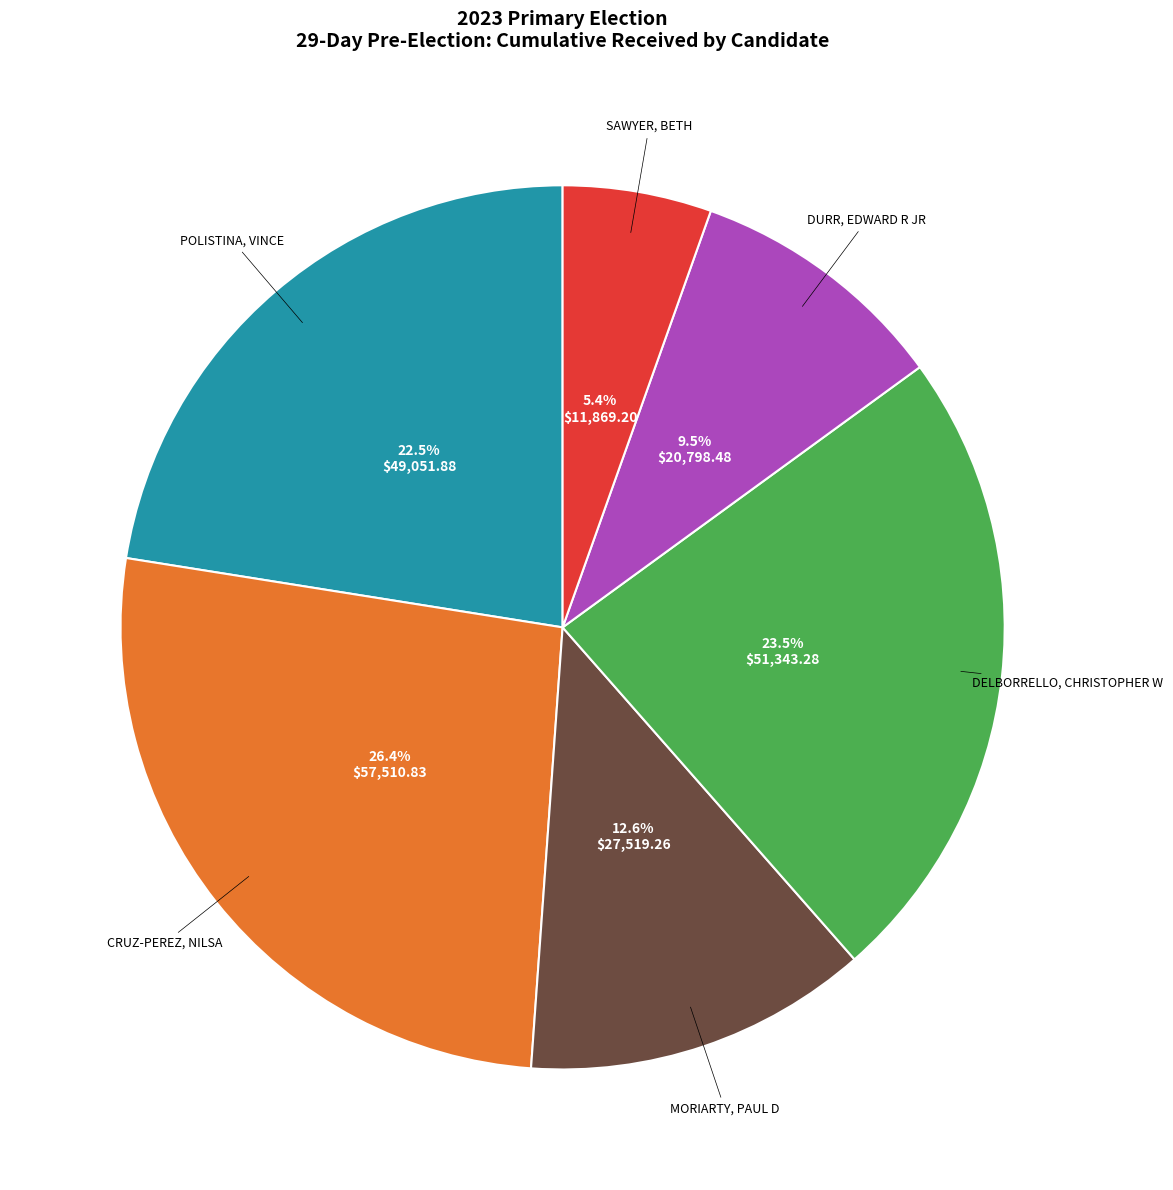

Is there a majority slice in this chart?

No